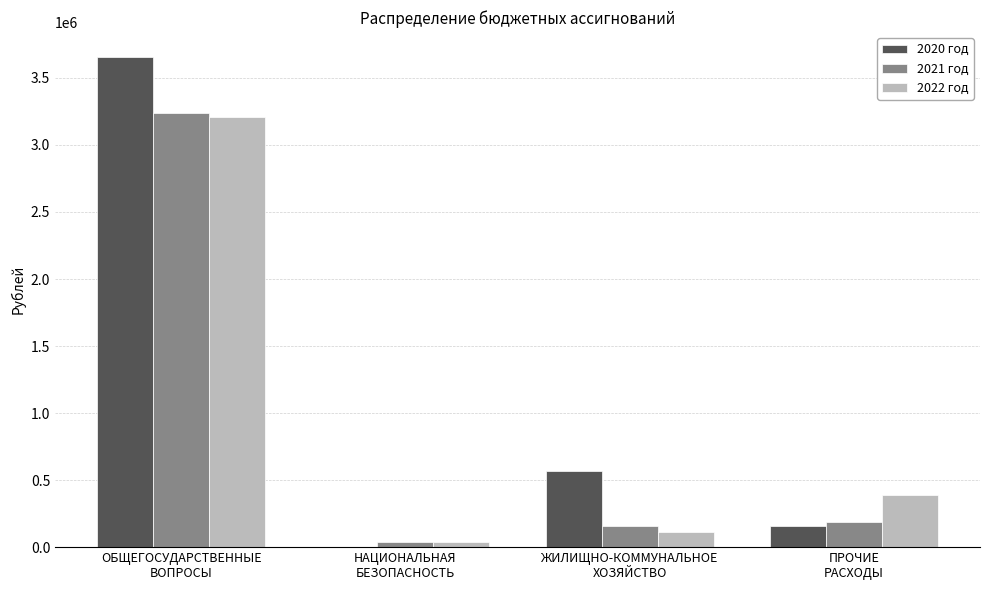

Is it true that 2021 год equals 158000.0 at ЖИЛИЩНО-КОММУНАЛЬНОЕ
ХОЗЯЙСТВО?

True